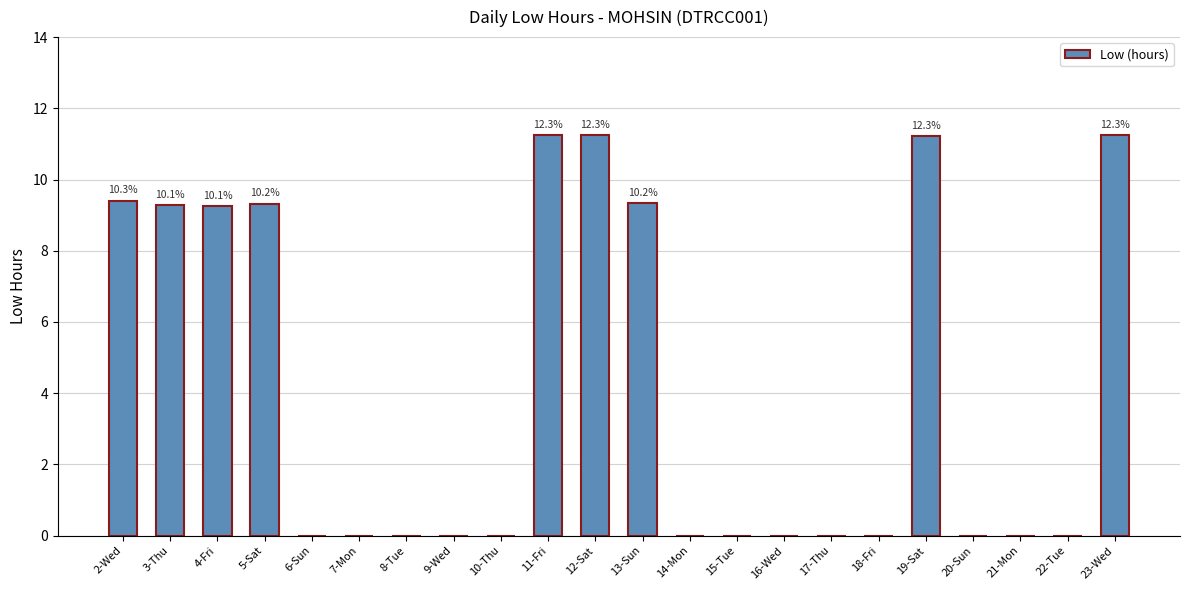

What is the change in value from 4-Fri to 7-Mon?

-9.3